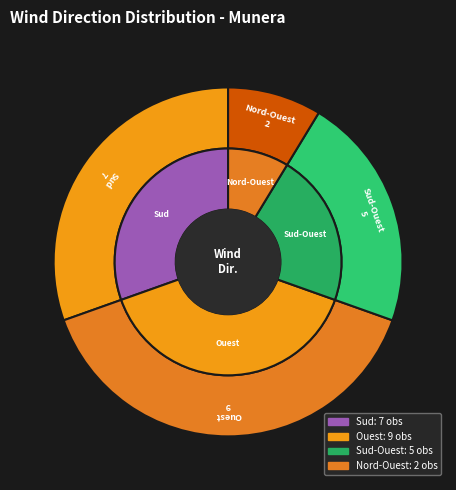

Which has a higher value, Sud or Nord-Ouest?

Sud